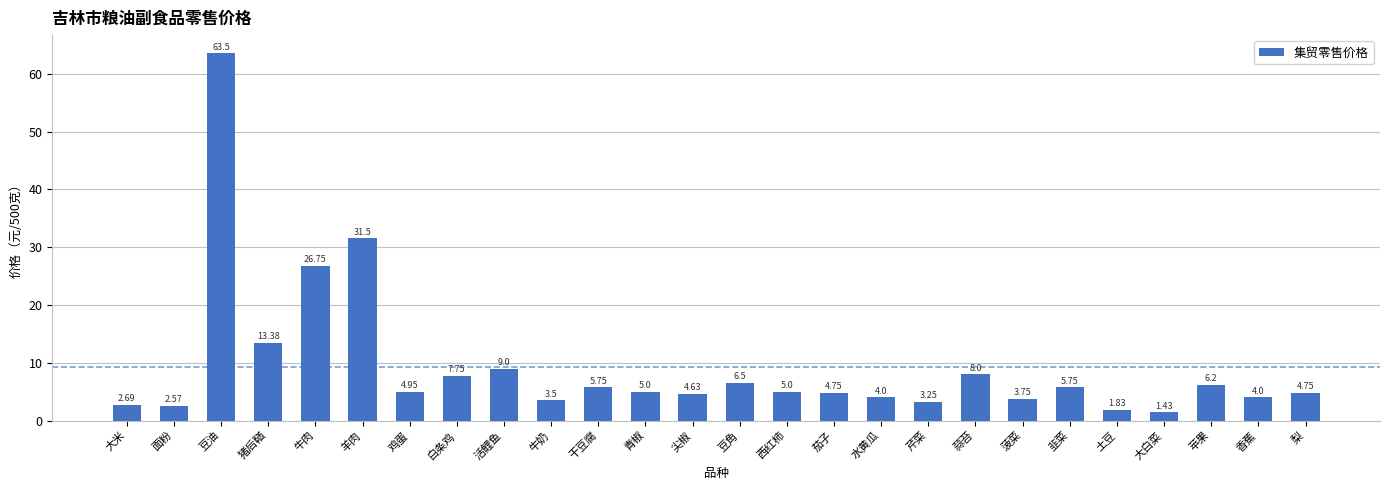

At which label is the value closest to 32?

羊肉